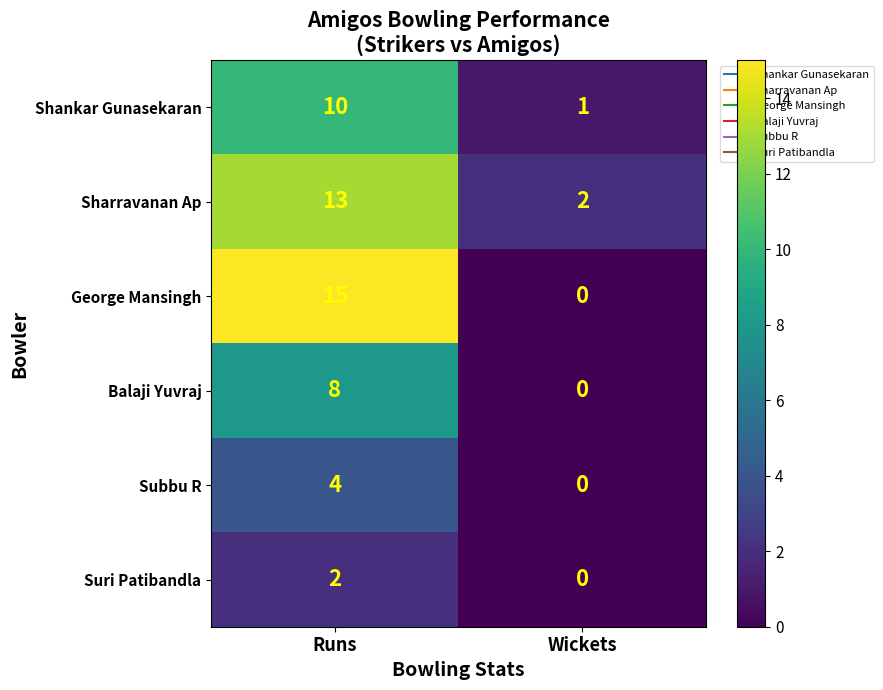

At which category is the sum across all series the highest?

Runs